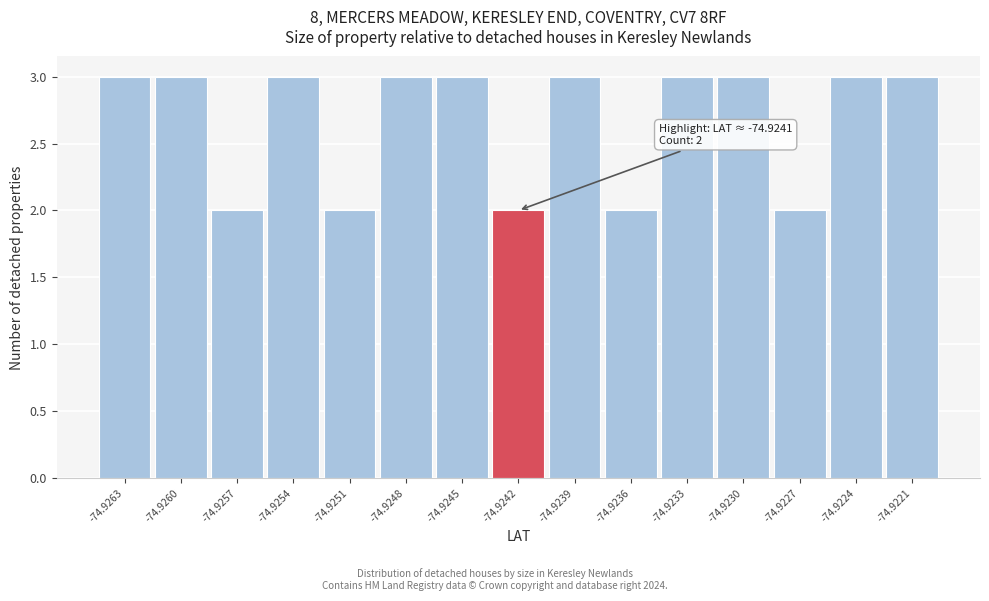

Reading right to left, list all the values displayed in this chart.

3	3	2	3	3	2	3	2	3	3	2	3	2	3	3